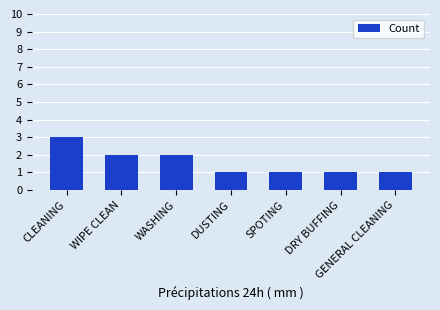

Approximately how many times larger is the value at SPOTING compared to DUSTING?

1.0